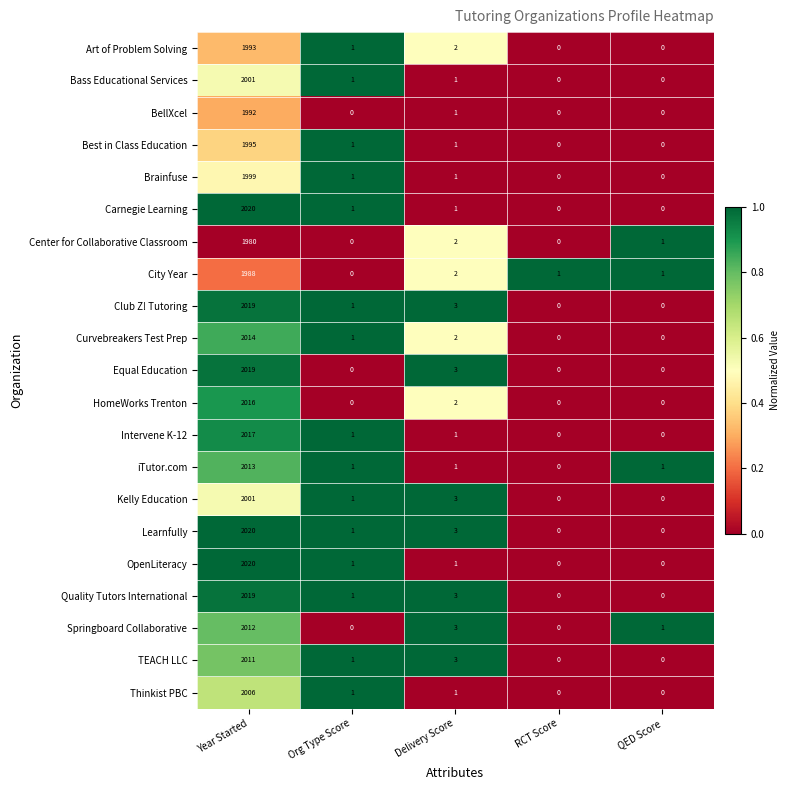

The Curvebreakers Test Prep series shows 0 at QED Score. True or false?

True